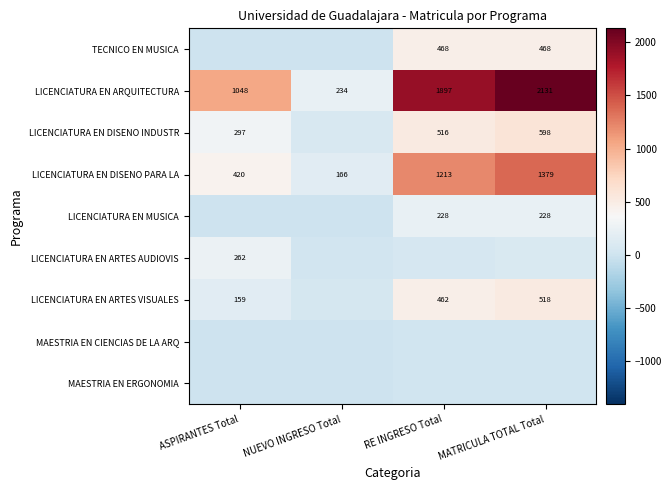

What is the difference between the maximum and second lowest values in the LICENCIATURA EN DISENO PARA LA series?

959